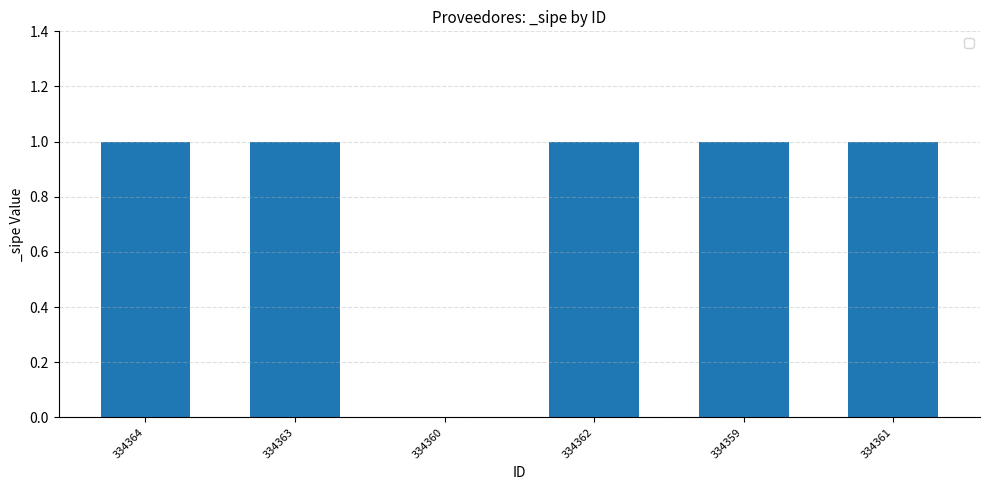

True or false: the data shows 1 at 334362.

True